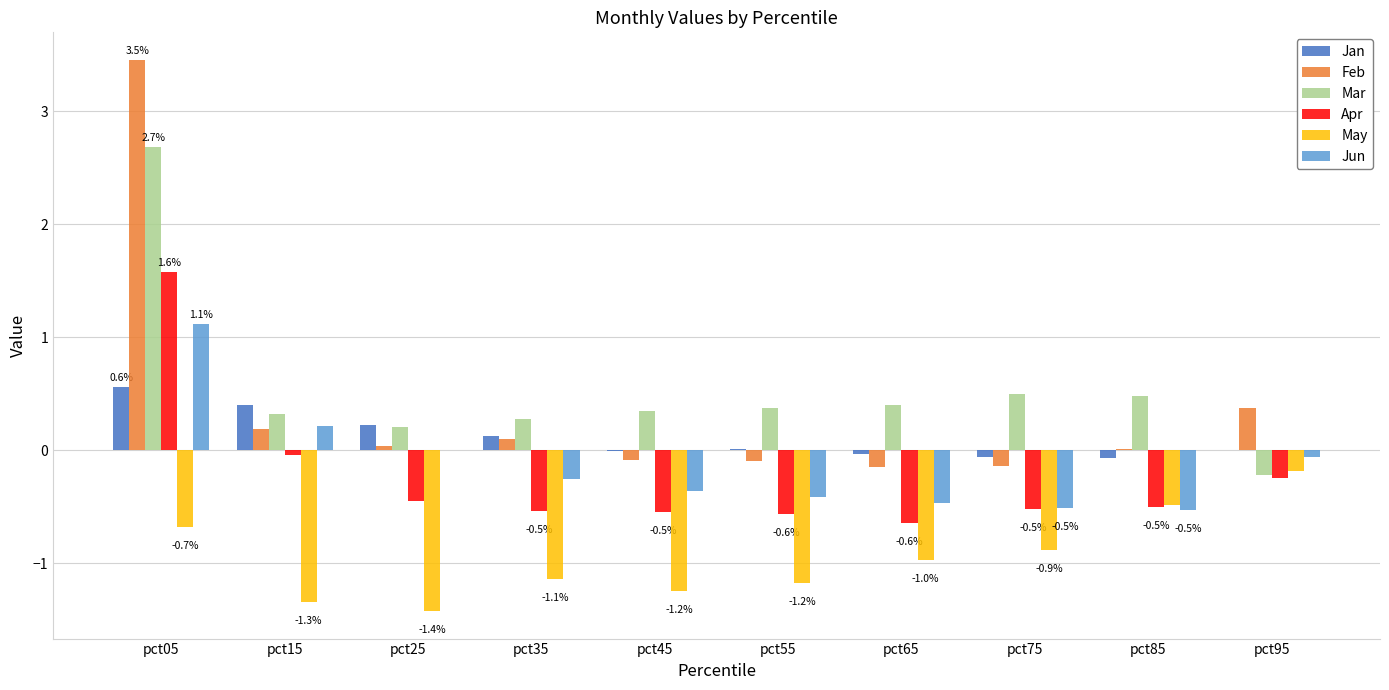

Is the value of Jan at pct65 greater than the value of Mar at pct15?

No